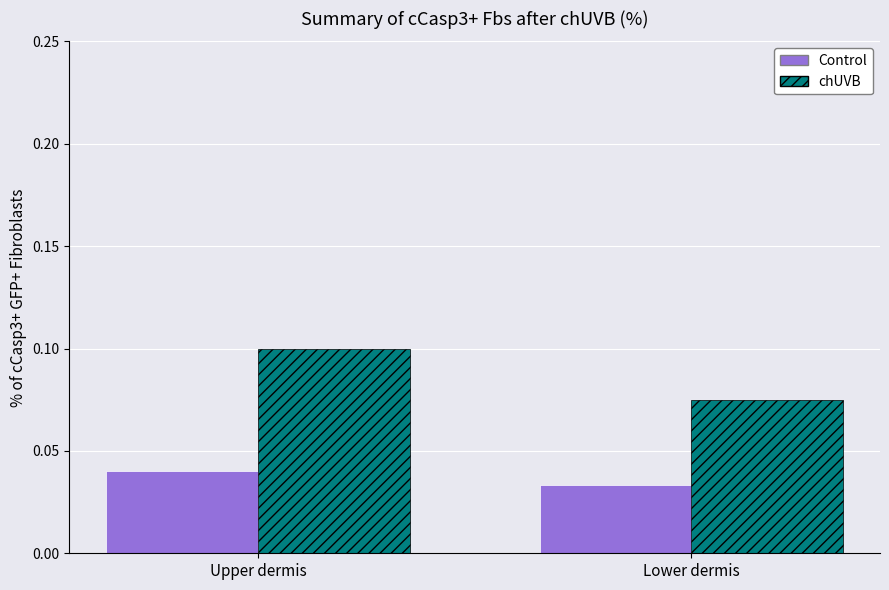

Rank the series by their maximum value, from highest to lowest.

chUVB, Control